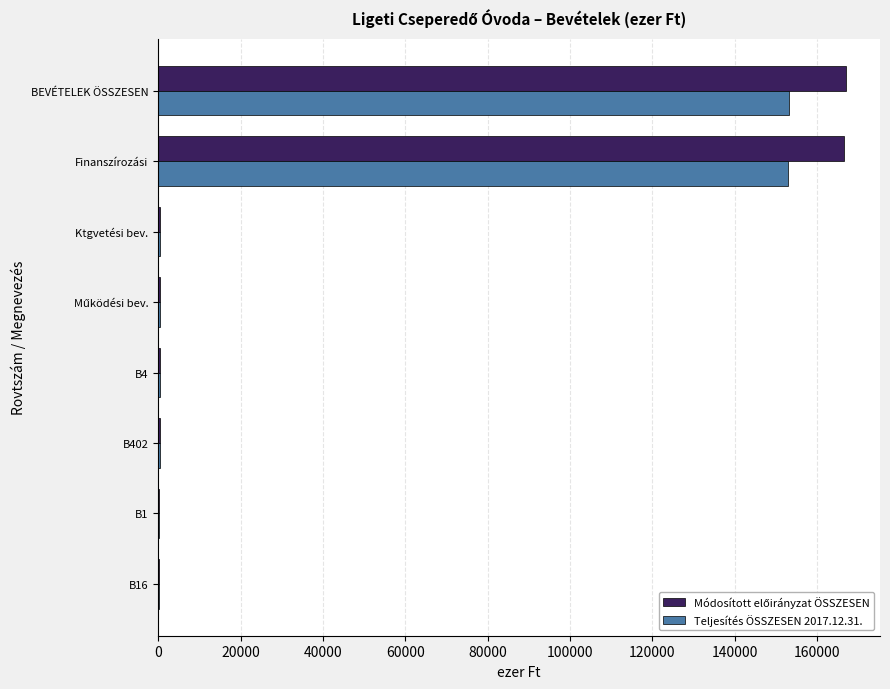

What is the greatest value displayed?

166914